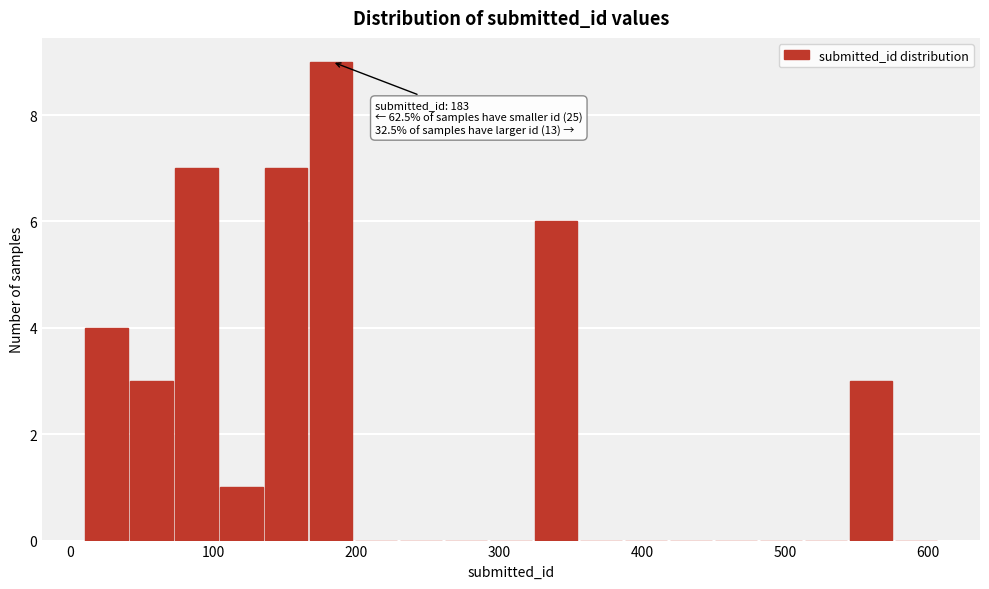

Read against the x-axis, roughly where is the centre of the tallest bar?

180